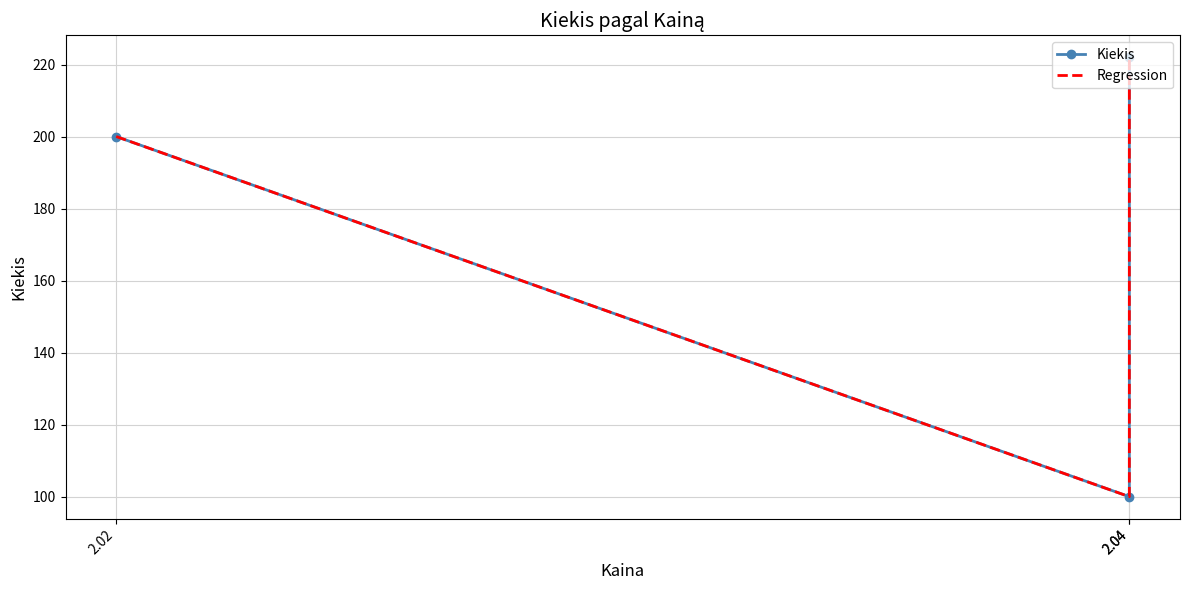

Rank the categories by Regression value from lowest to highest.

2.04, 2.02, 2.04